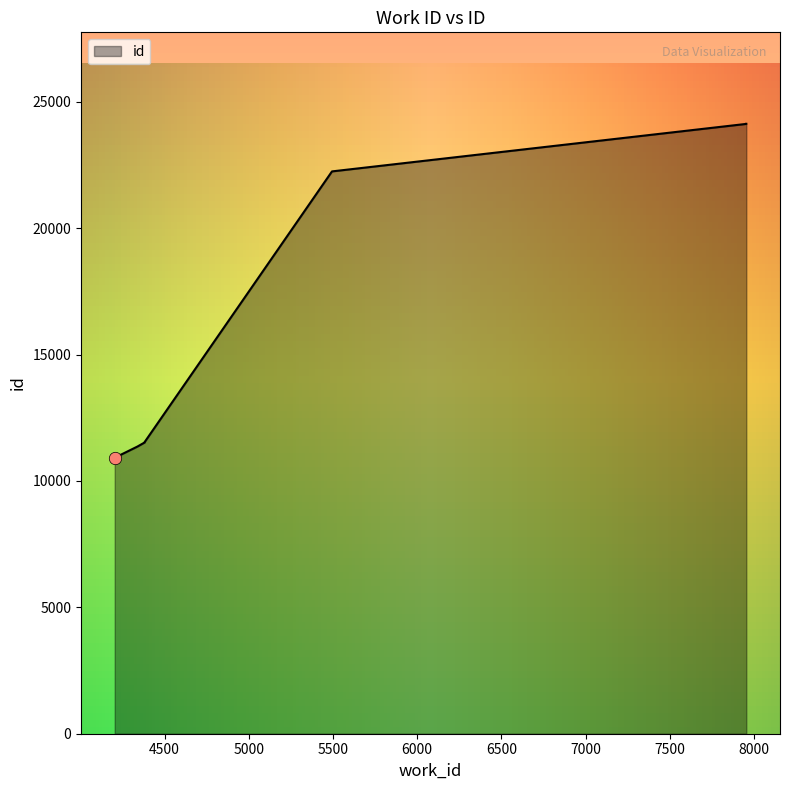

What is the change in value from 4237 to 4382?

+497